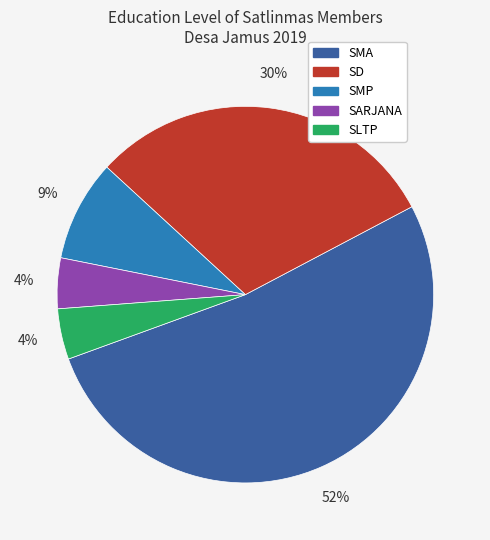

How many segments does this pie chart have?

5